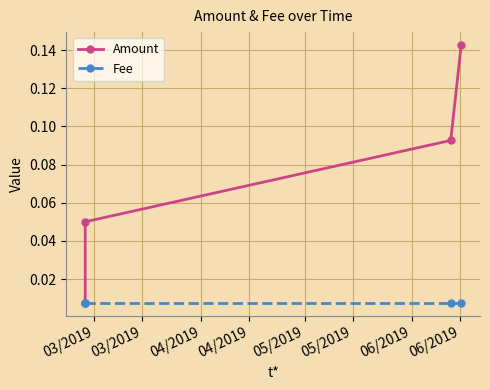

How many distinct data groups are displayed?

2